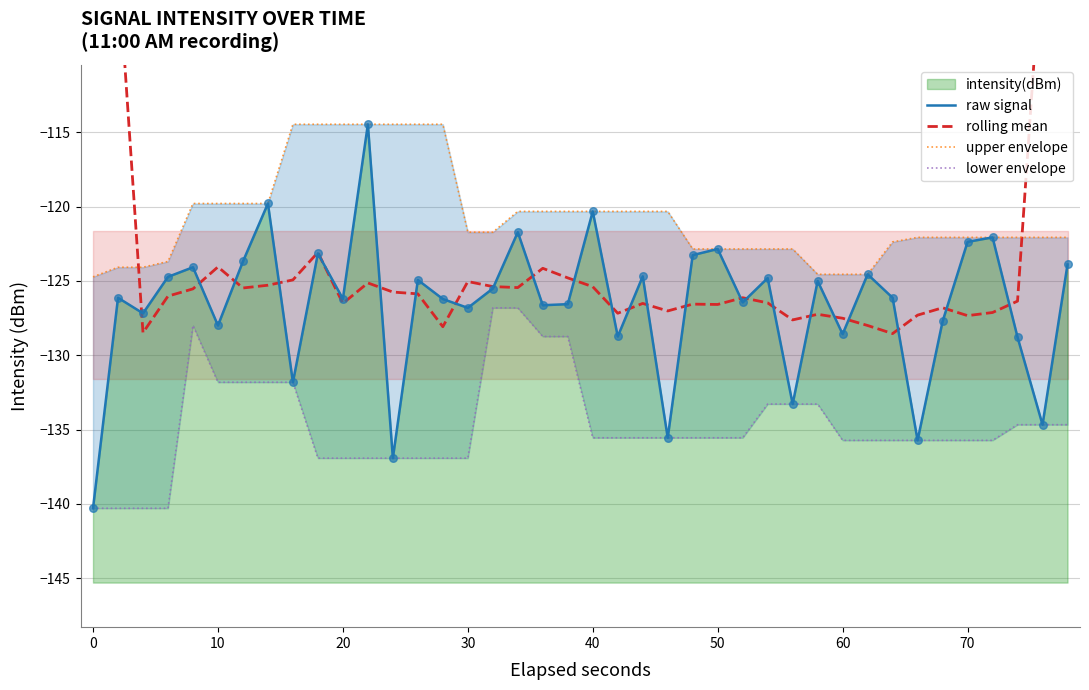

Which series has the largest total across all categories?

upper envelope